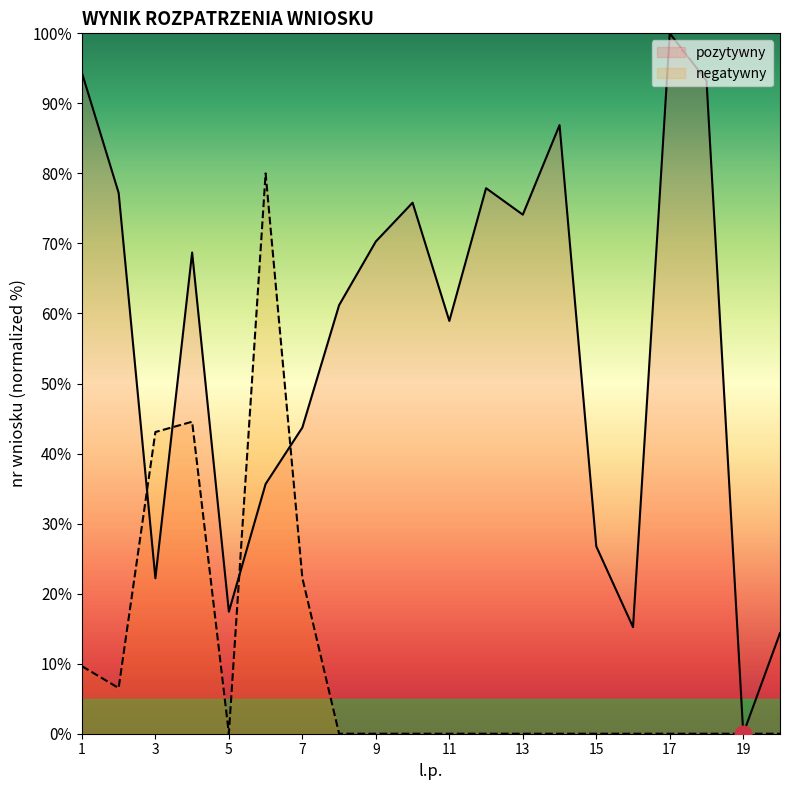

What is the change in value from 17 to 19?

-100.0